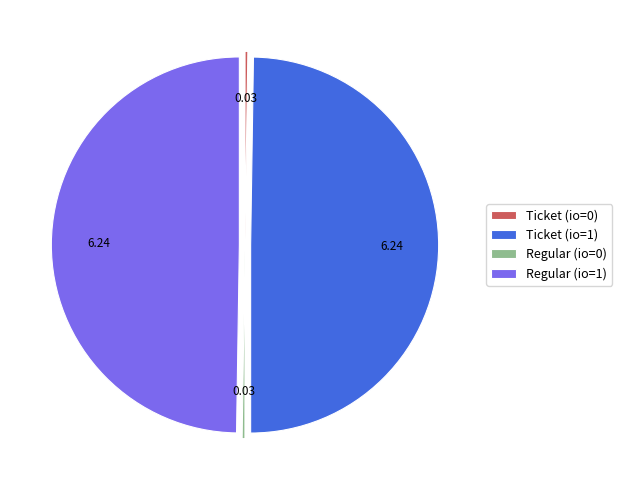

Which slice is the largest?

Ticket / io_index=1